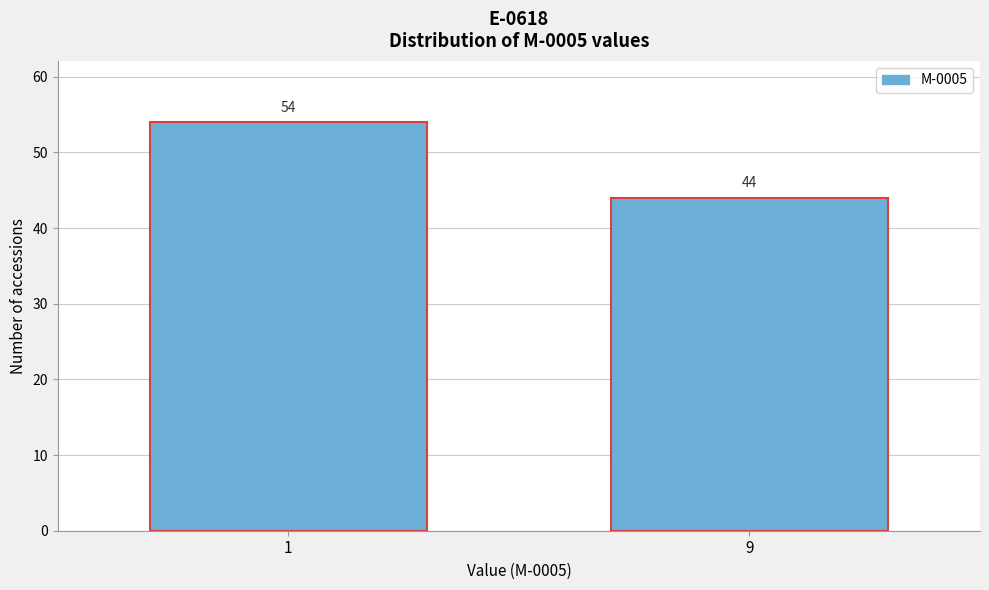

Reading right to left, list all the values displayed in this chart.

44	54